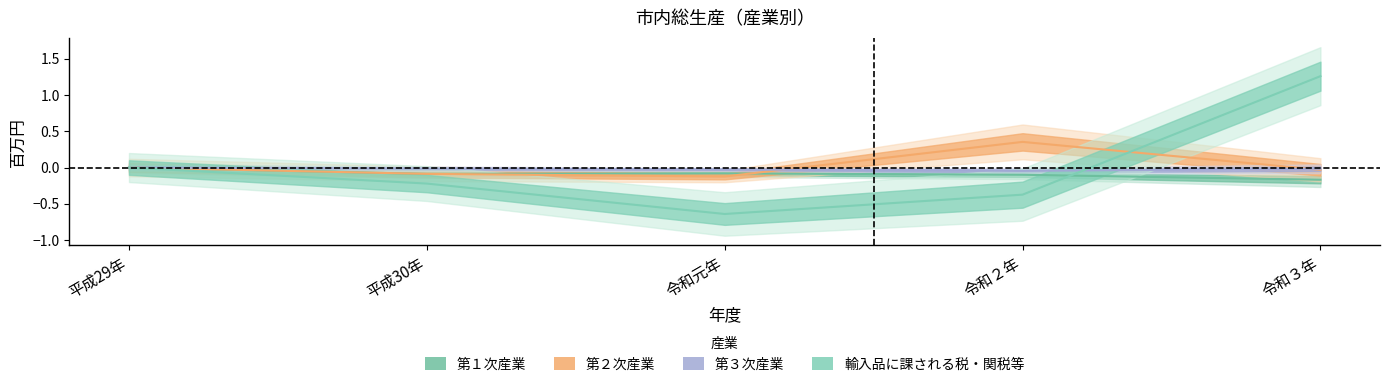

True or false: 第２次産業 has more than 0 points higher than both neighbors.

True